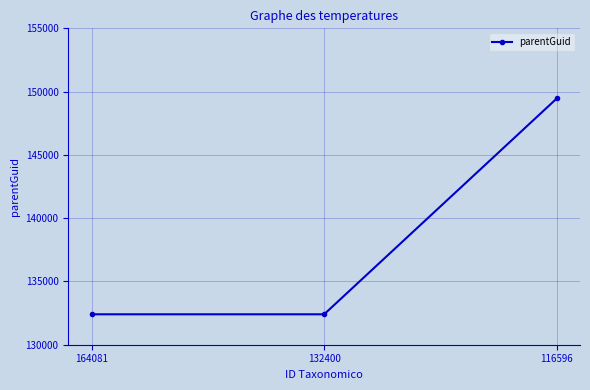

What is the sum of the values at 116596 and 164081?

281860